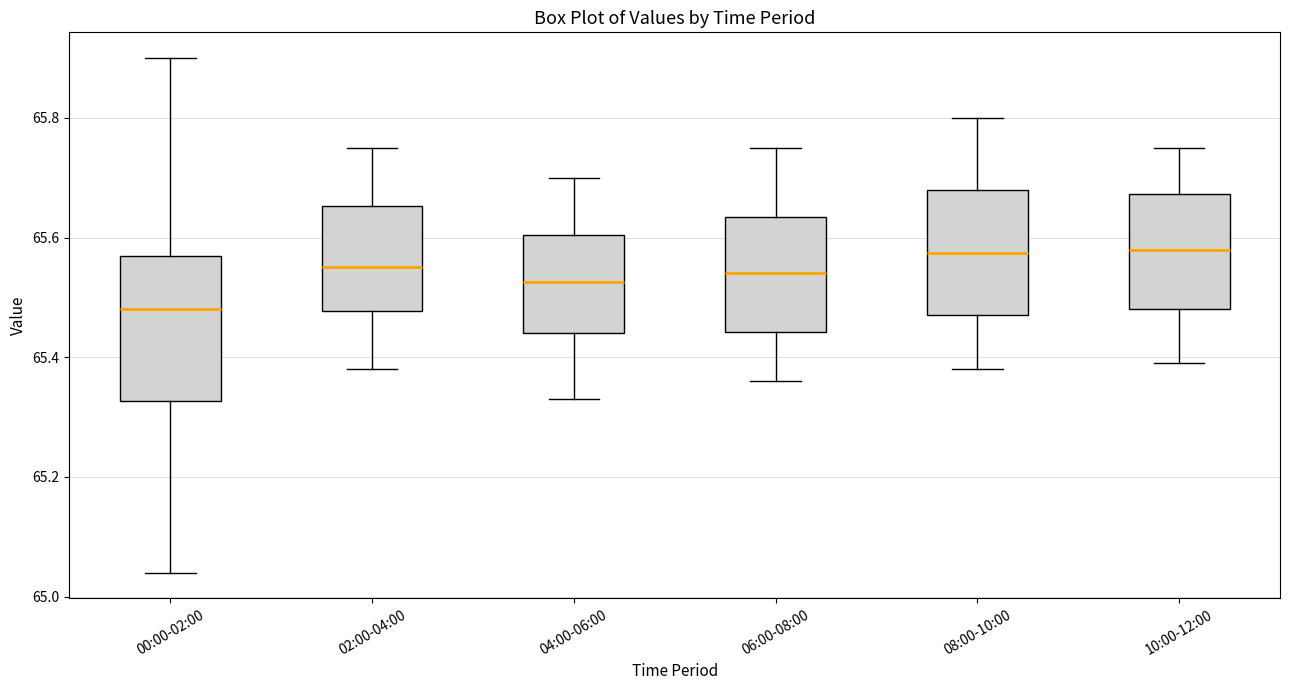

Where is the upper edge of the box for 10:00-12:00 on the y-axis? The values are not printed on the chart, so give them approximately, as read against the axis.

65.68